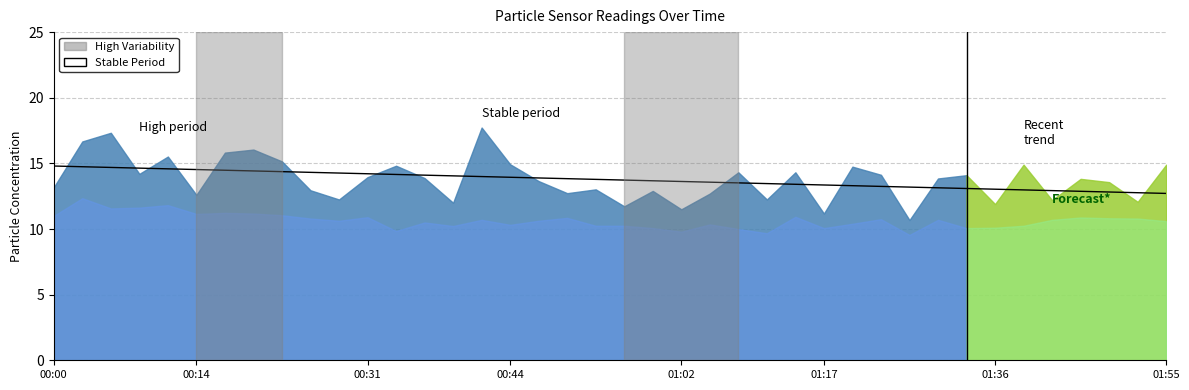

True or false: SDS_P2 and SDS_P1 intersect in this chart.

False